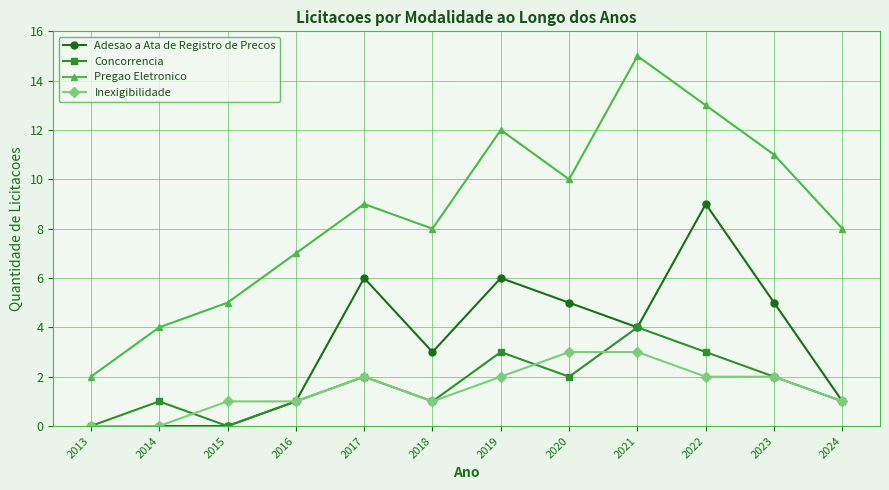

Which category has the highest value in the Pregao Eletronico series?

2021